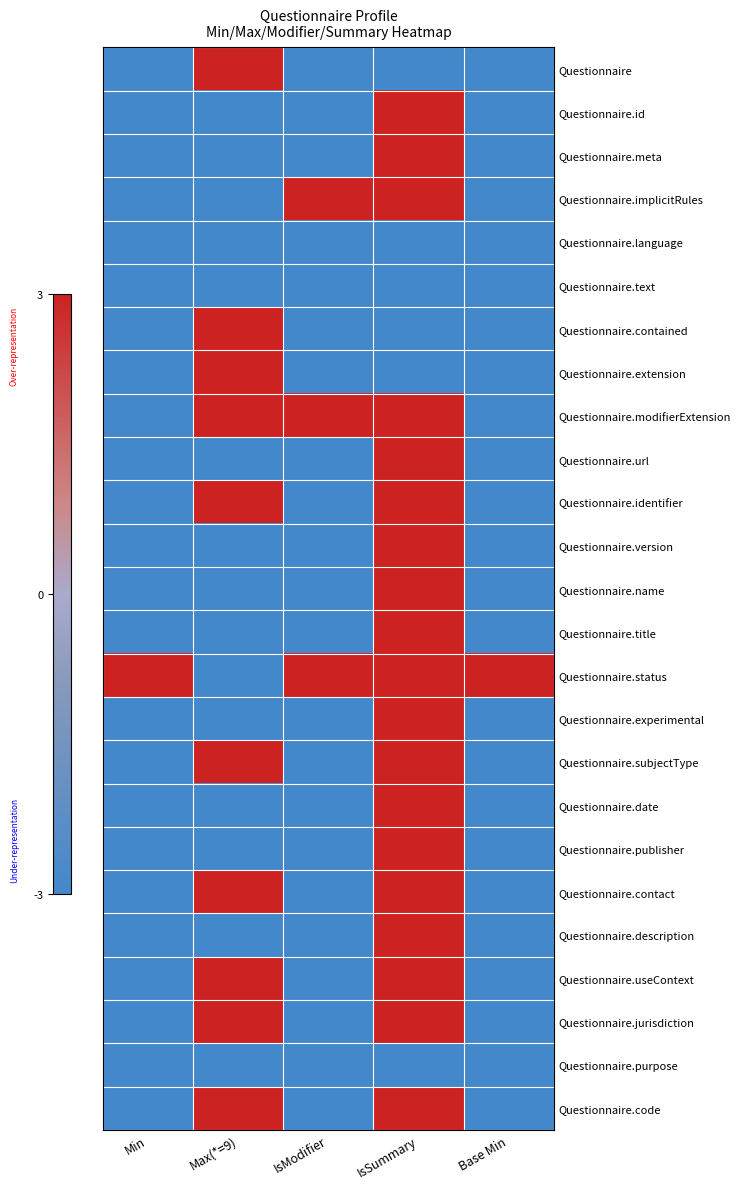

At how many categories does at least one series exceed 0?

5